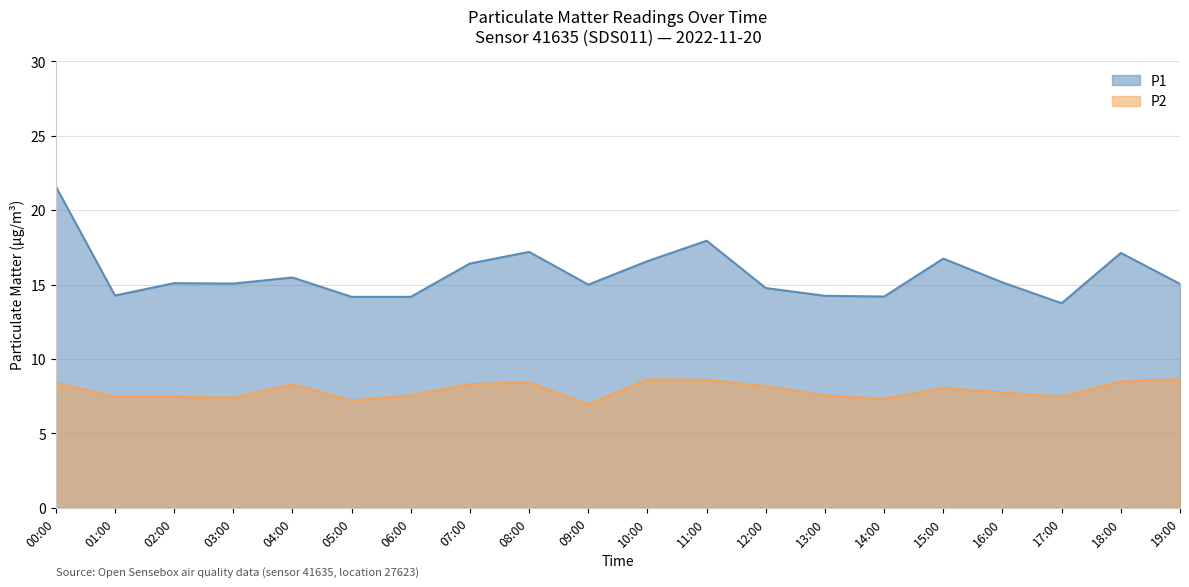

True or false: P1 and P2 intersect in this chart.

False